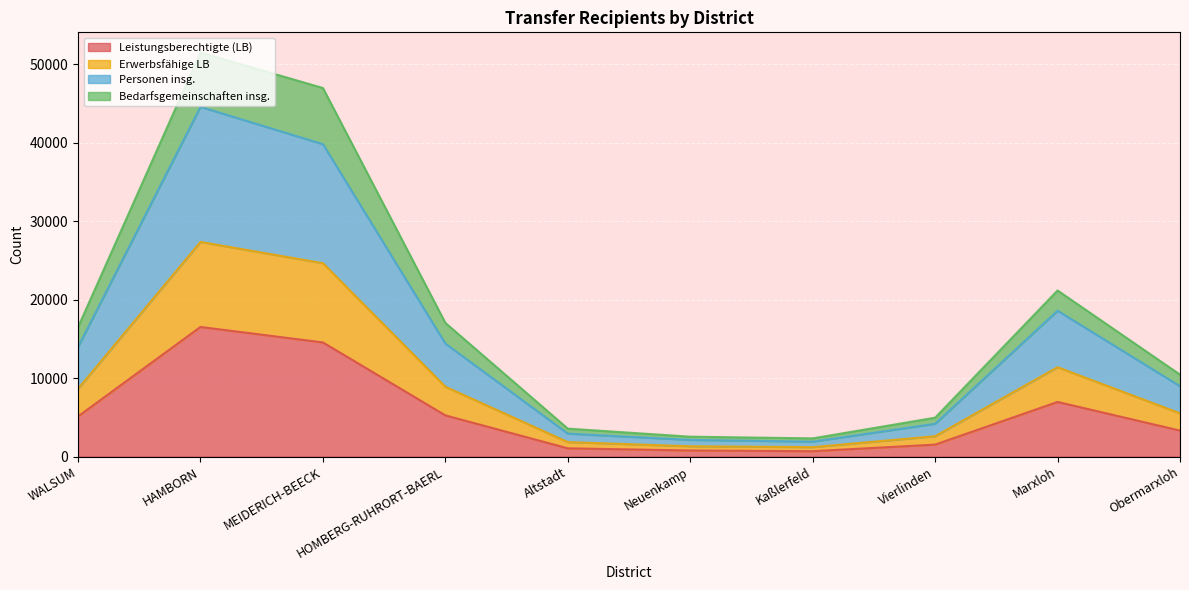

True or false: Erwerbsfähige LB and Personen insg. cross at least once.

False